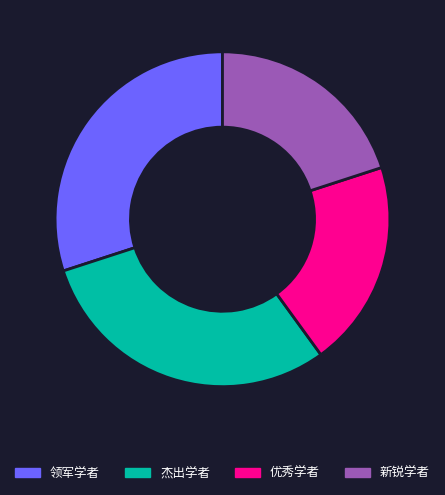

True or false: 杰出学者 accounts for 36% of the total.

False